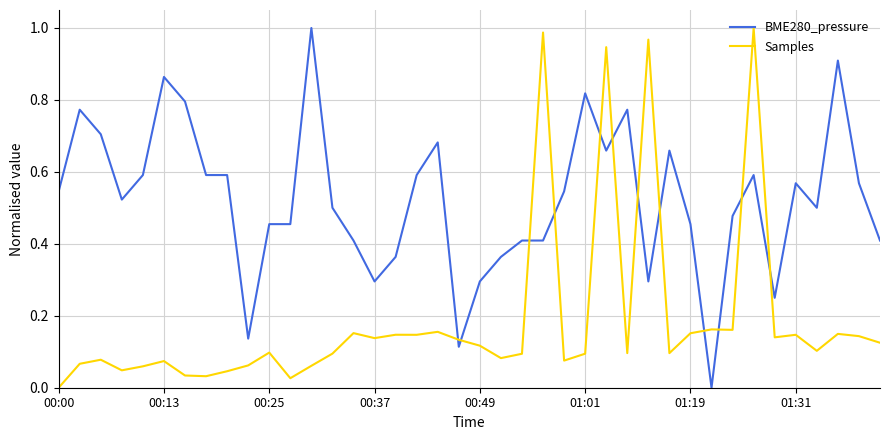

At how many categories does at least one series exceed 0?

40